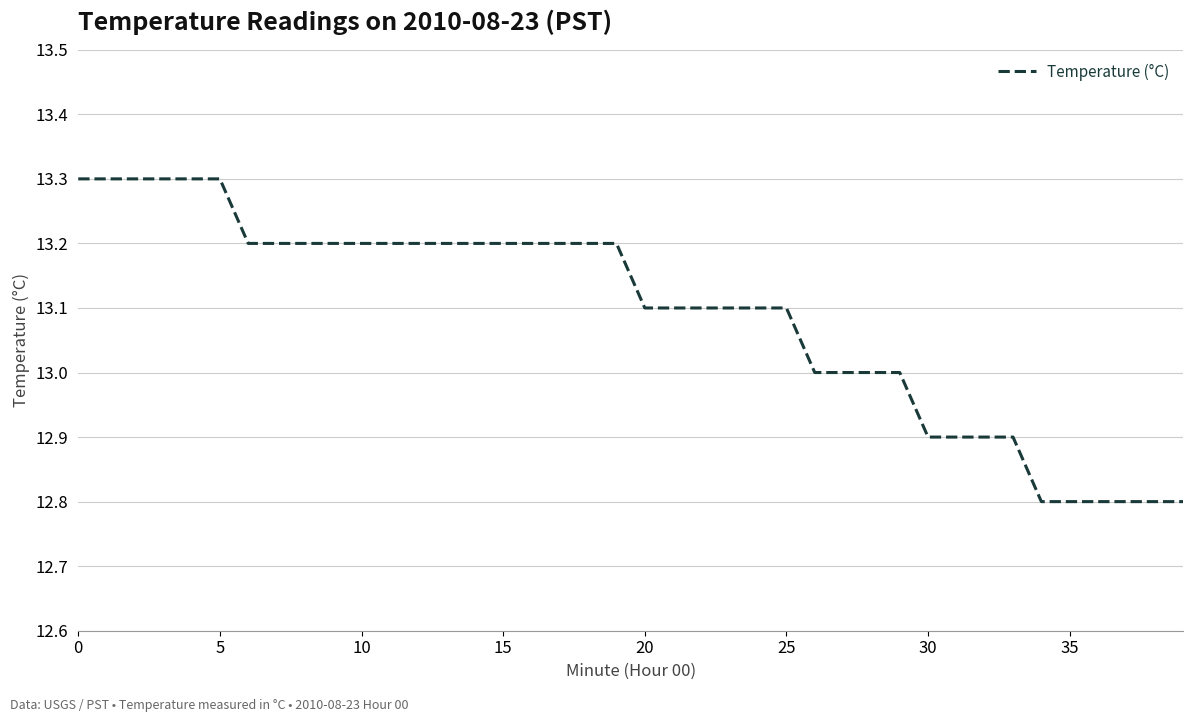

How many lines are shown in the chart?

1